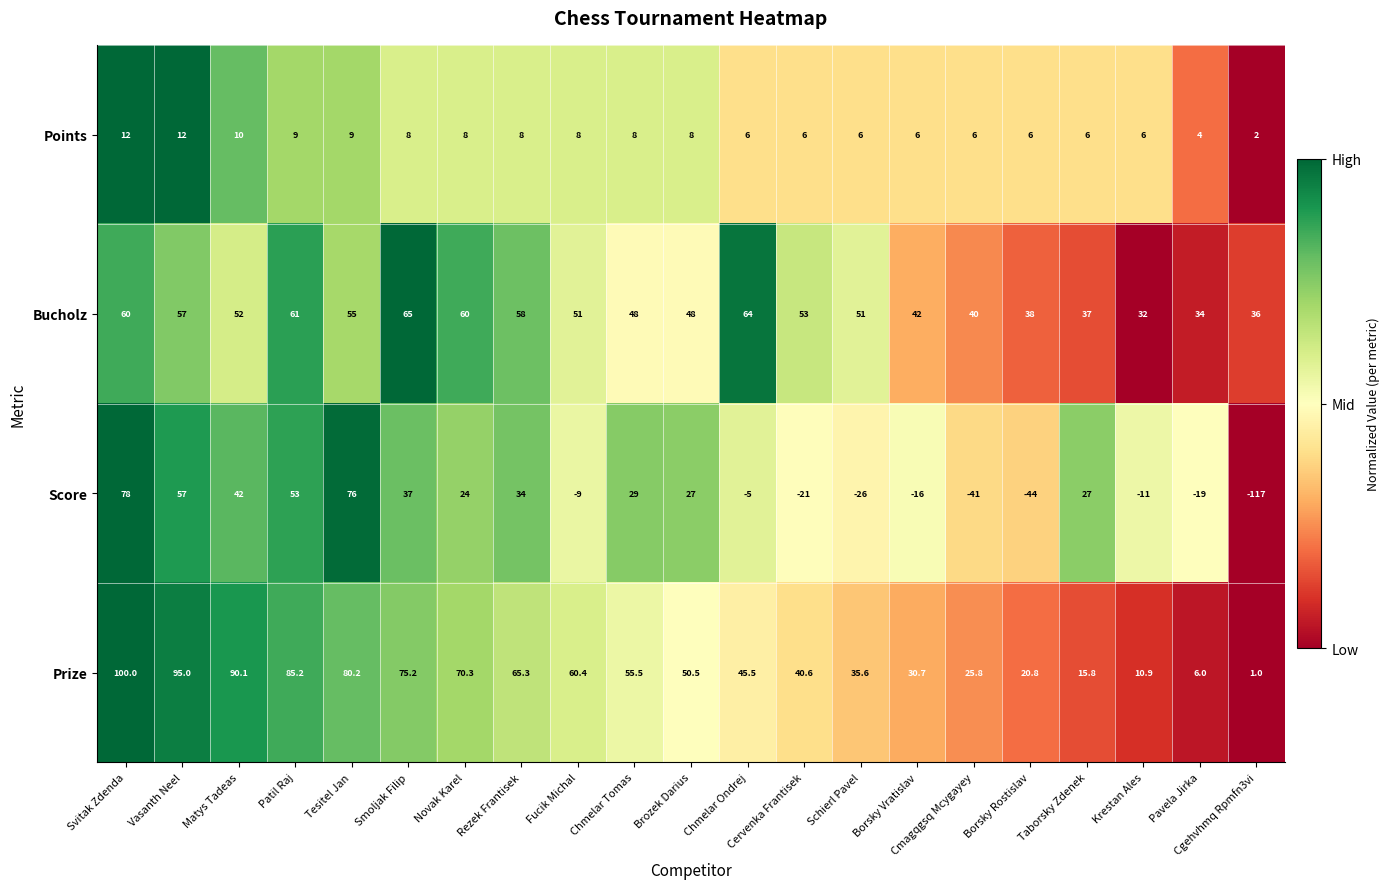

What is the sum of all Bucholz values?

1042.0